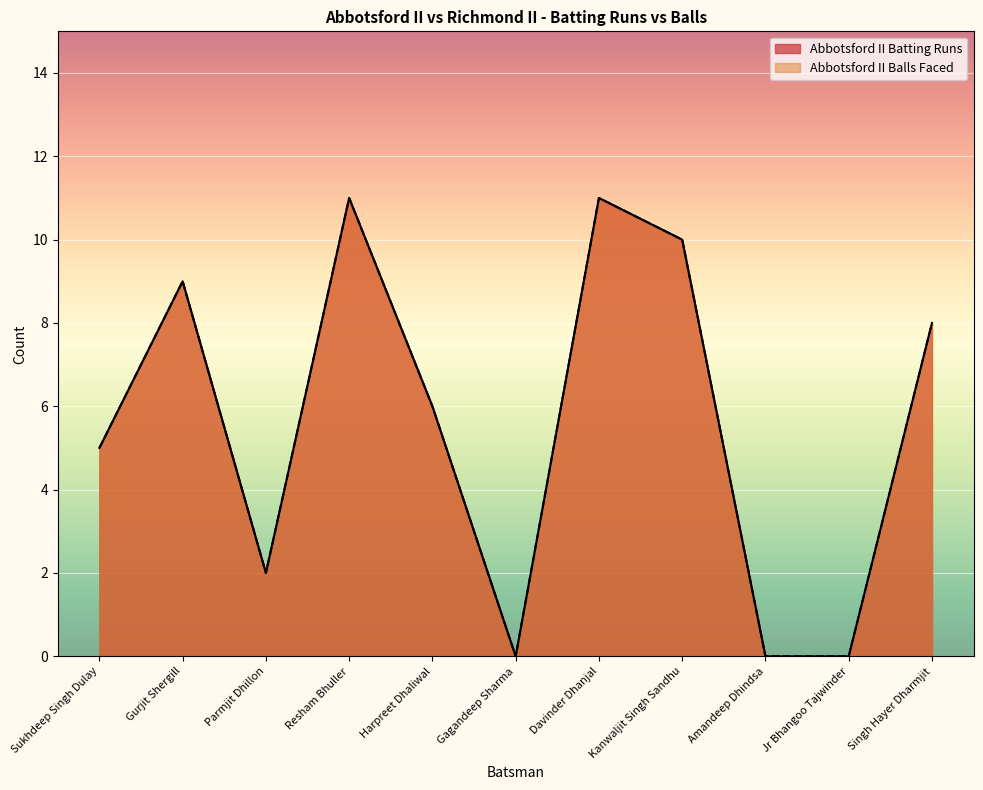

Where does the Abbotsford II Batting Runs series first go above 6?

Gurjit Shergill